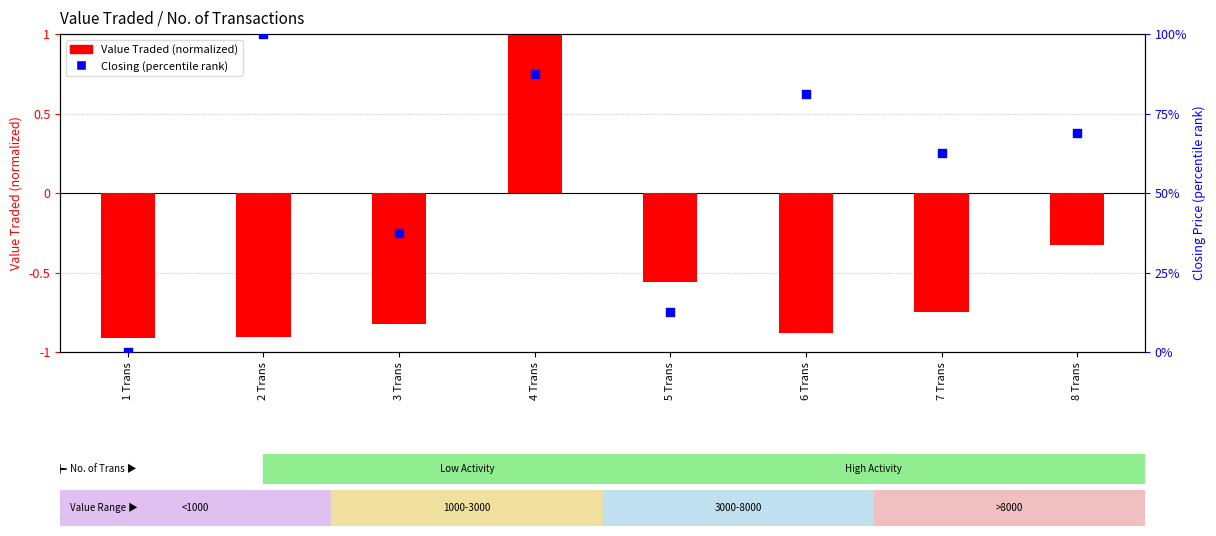

Is the value of Closing (percentile) at 1 Trans greater than the value of Value Traded (normalized) at 2 Trans?

Yes